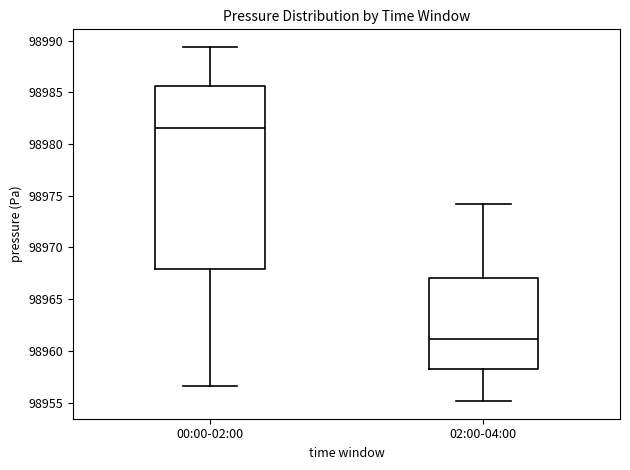

Reading left to right, read every box against the y-axis: the position of its median line, the range the box covers, and the ends of its whiskers. The values are not printed on the chart, so give them approximately, as read against the axis.

00:00-02:00: median 98981.5, box 98968.0 to 98985.5, whiskers 98956.5 to 98989.5
02:00-04:00: median 98961.0, box 98958.5 to 98967.0, whiskers 98955.0 to 98974.0